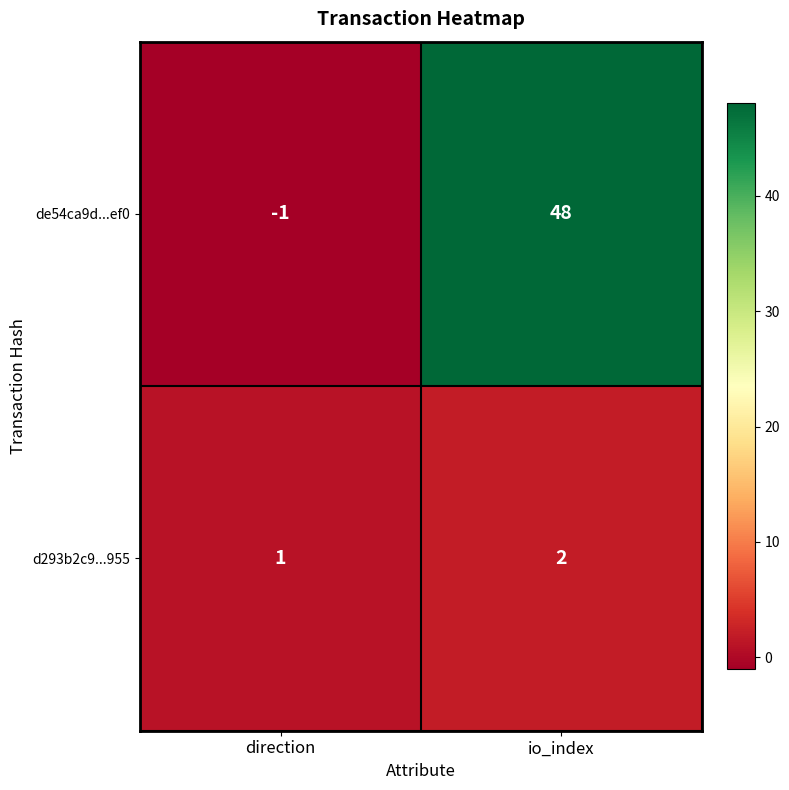

Reading left to right, what are all the values shown in this chart?

de54ca9d...ef0: direction=-1	io_index=48
d293b2c9...955: direction=1	io_index=2